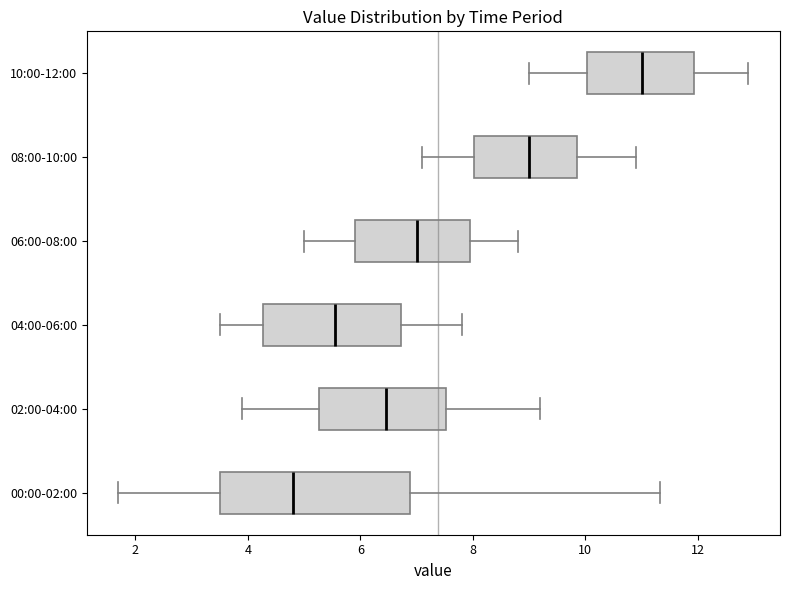

Reading bottom to top, transcribe this box plot: for each box, give where its median line is, the range the box spans, and where its two whiskers end, as read against the x-axis. The values are not printed on the chart, so give them approximately, as read against the axis.

00:00-02:00: median 4.8, box 3.6 to 6.8, whiskers 1.8 to 11.4
02:00-04:00: median 6.4, box 5.2 to 7.6, whiskers 4.0 to 9.2
04:00-06:00: median 5.6, box 4.2 to 6.8, whiskers 3.6 to 7.8
06:00-08:00: median 7.0, box 6.0 to 8.0, whiskers 5.0 to 8.8
08:00-10:00: median 9.0, box 8.0 to 9.8, whiskers 7.2 to 11.0
10:00-12:00: median 11.0, box 10.0 to 12.0, whiskers 9.0 to 13.0